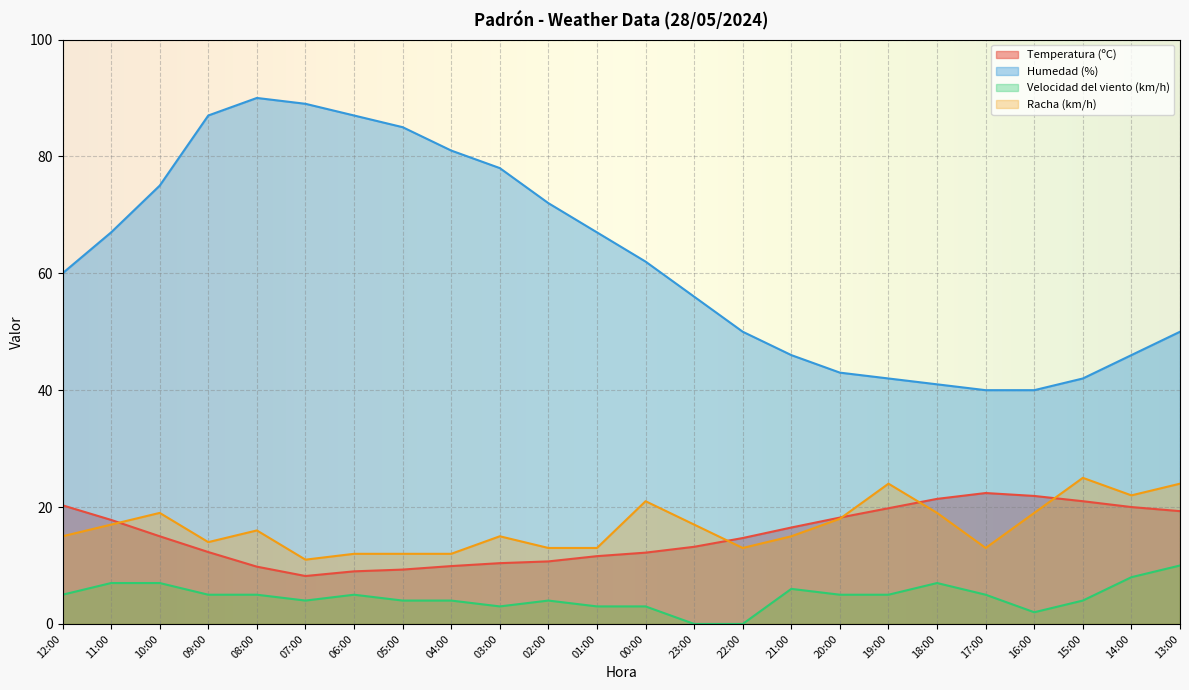

True or false: Velocidad del viento (km/h) and Racha (km/h) intersect in this chart.

False